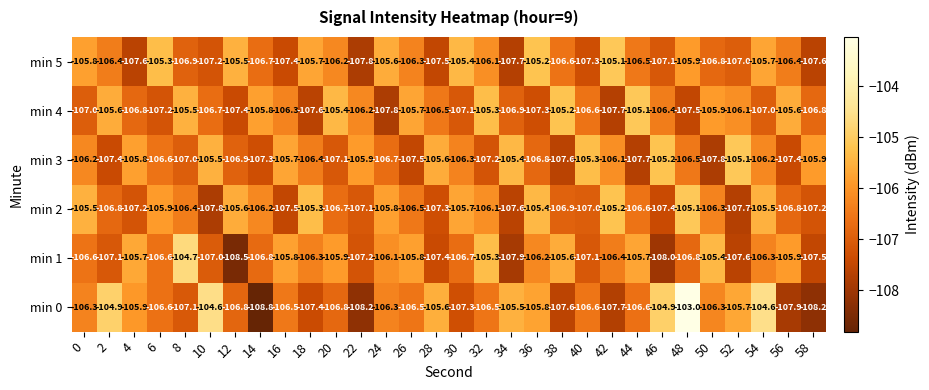

Between 10 and 48, which series saw the biggest shift?

min 2